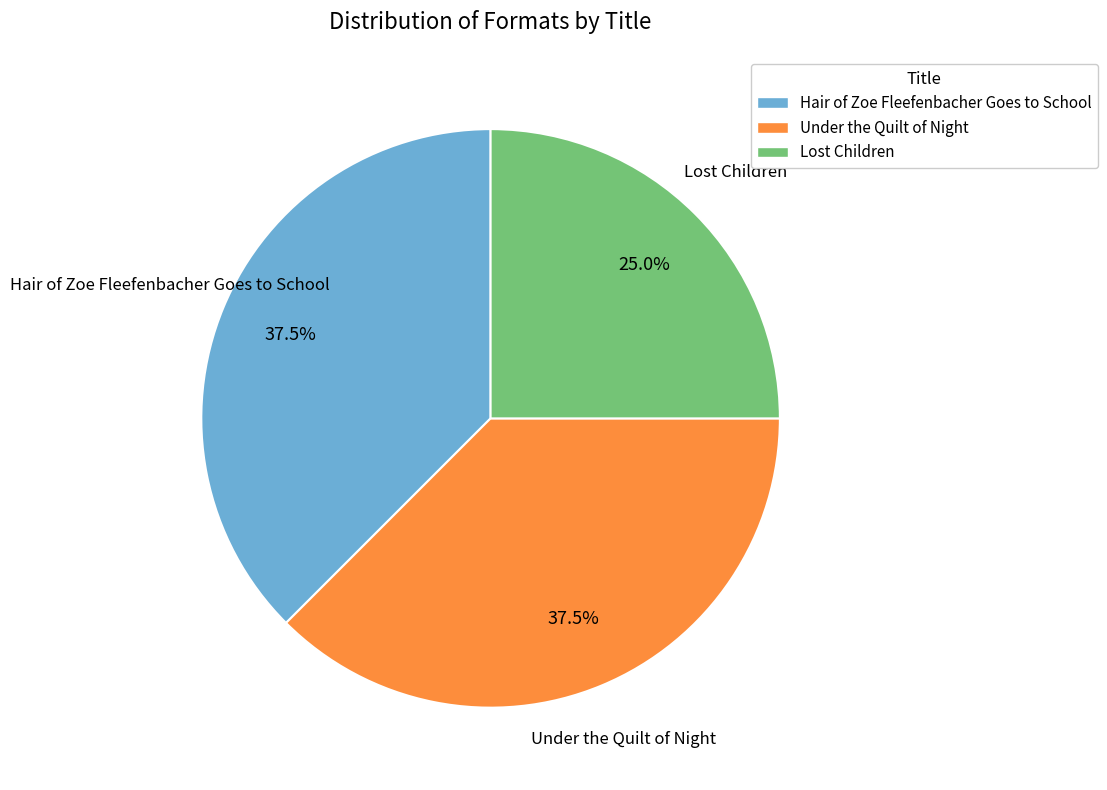

Count the number of slices in the pie.

3